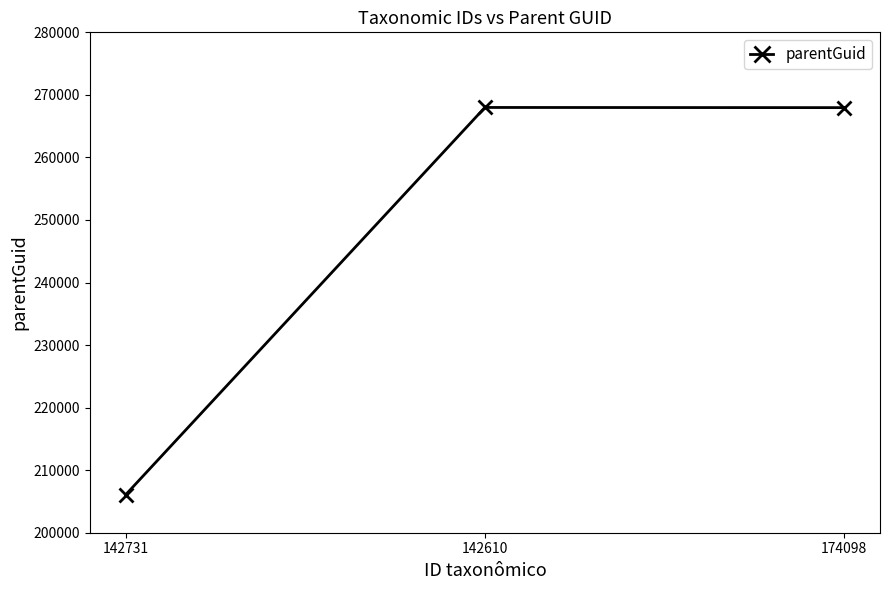

Between 142731 and 174098, which is larger?

174098